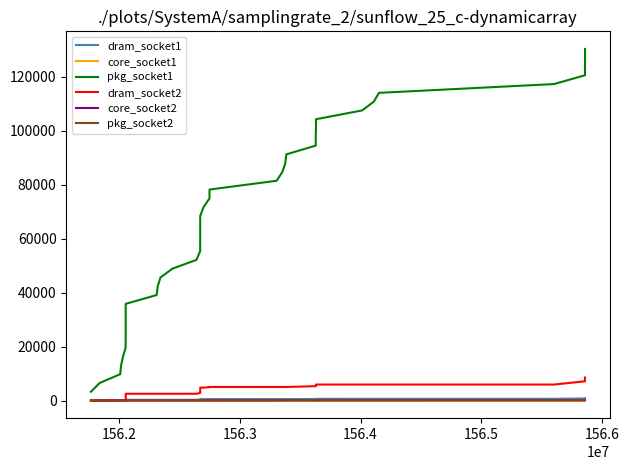

How many values in the core_socket1 series are below 5?

8